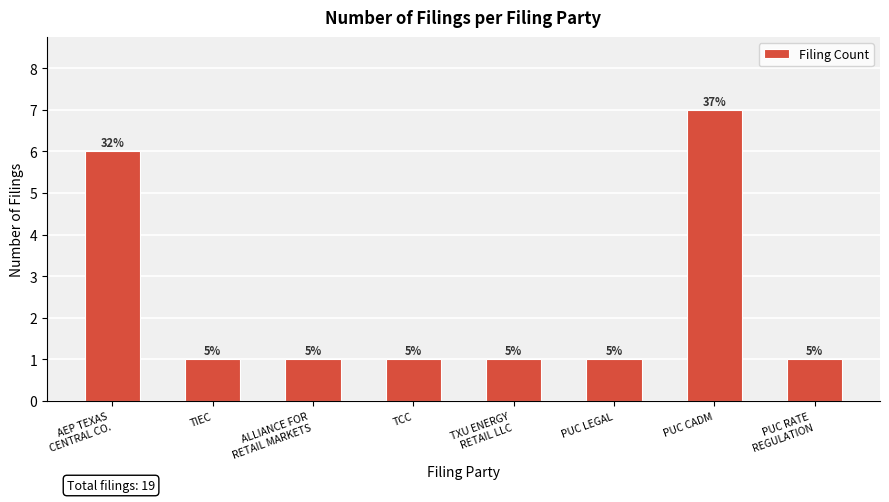

Reading right to left, extract all data points from this chart.

1	7	1	1	1	1	1	6